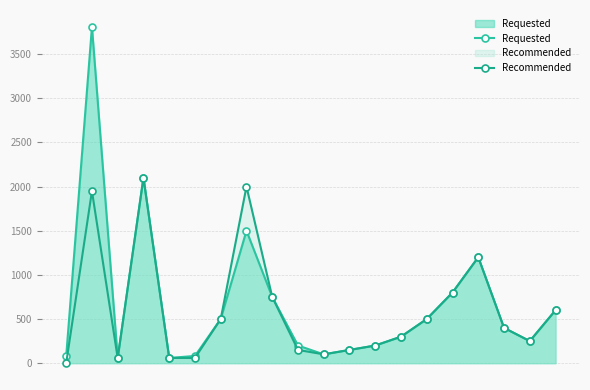

How many values in the Requested series exceed 400?

9